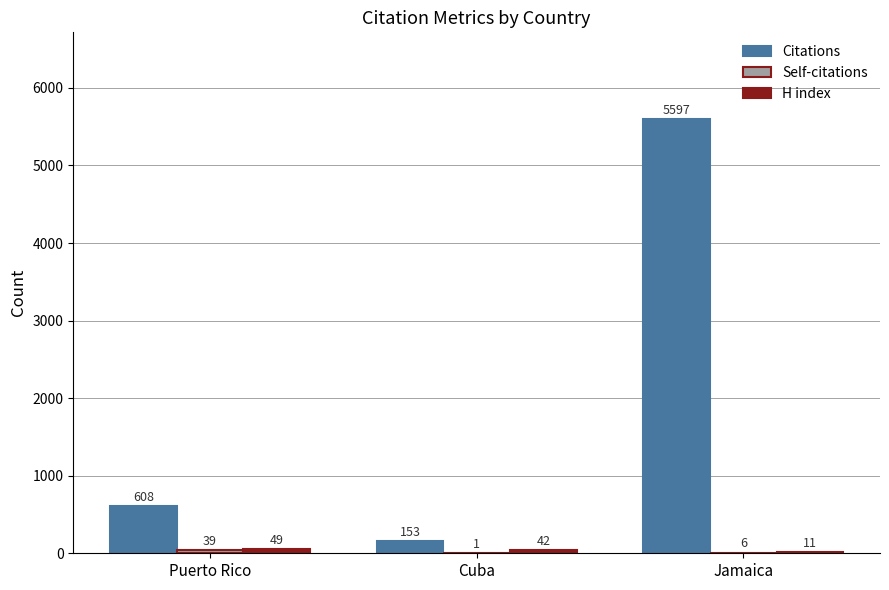

What is the maximum value shown in the chart?

5597